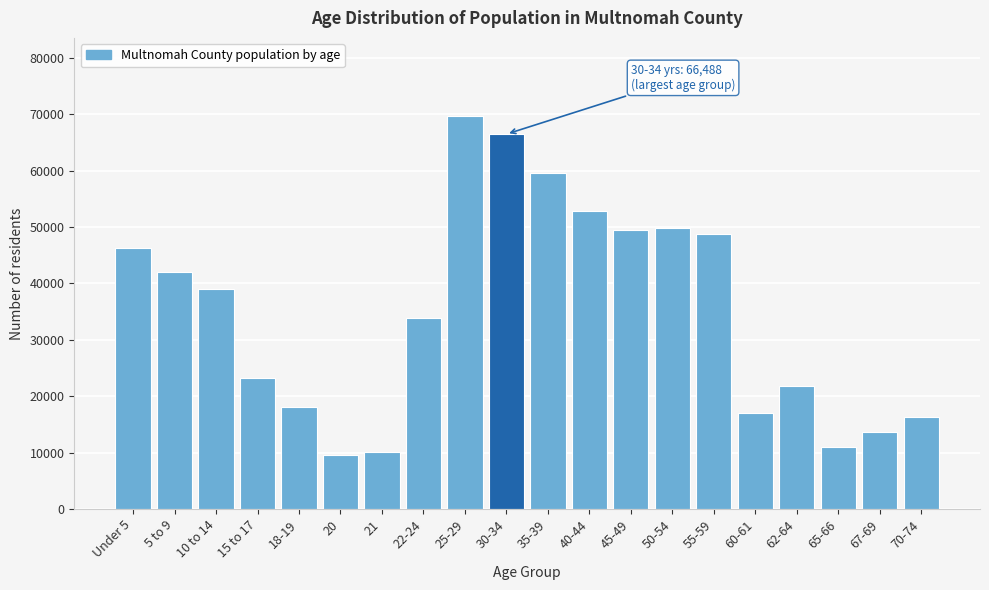

Reading right to left, extract all data points from this chart.

16380	13602	11034	21863	17051	48853	49774	49425	52899	59651	66488	69630	33826	10025	9565	18178	23258	39077	42050	46298